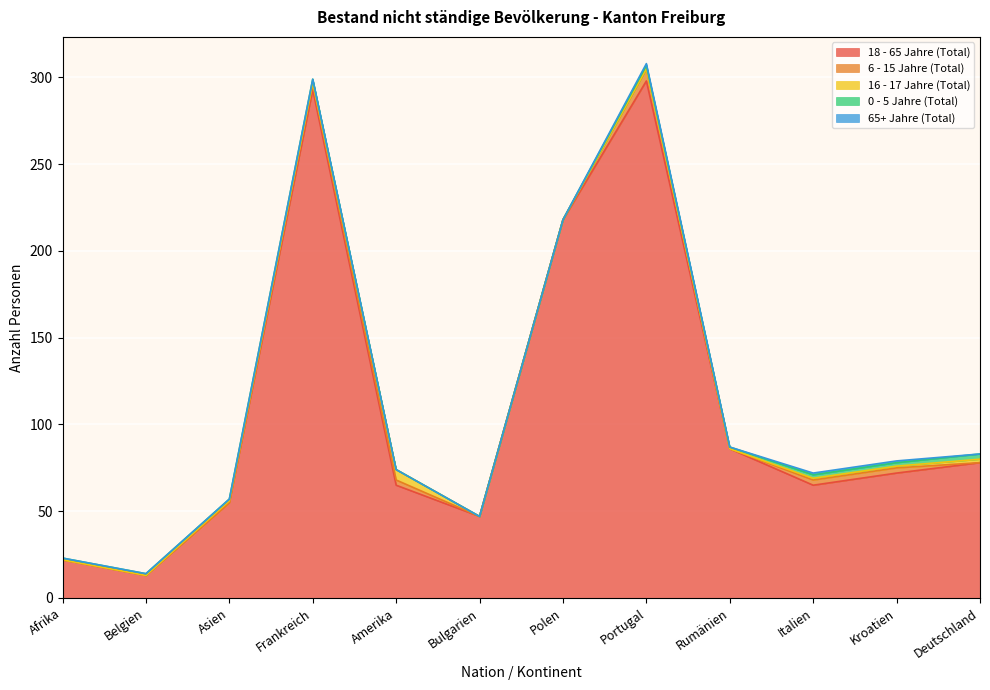

Does the chart display data point markers on the line(s)?

No